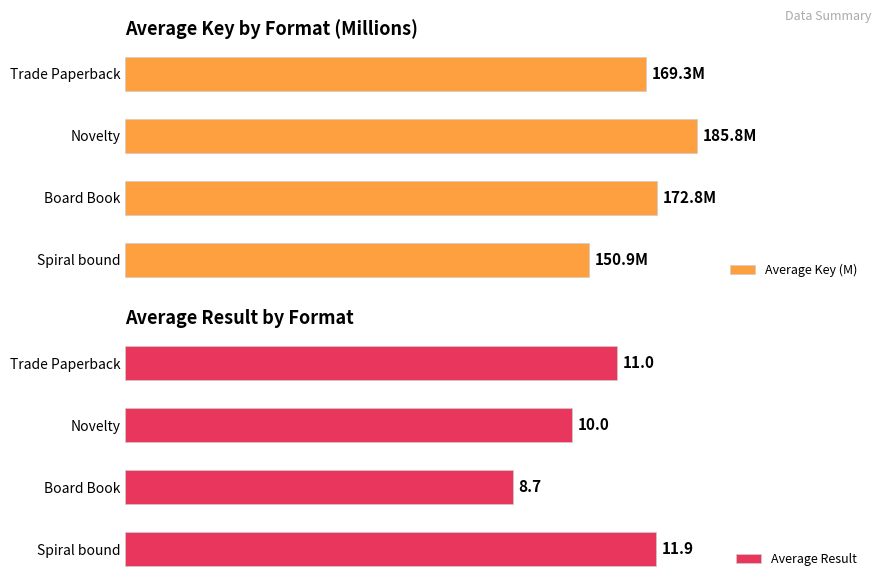

List the labels in order of Average Result value, smallest first.

Board Book, Novelty, Trade Paperback, Spiral bound